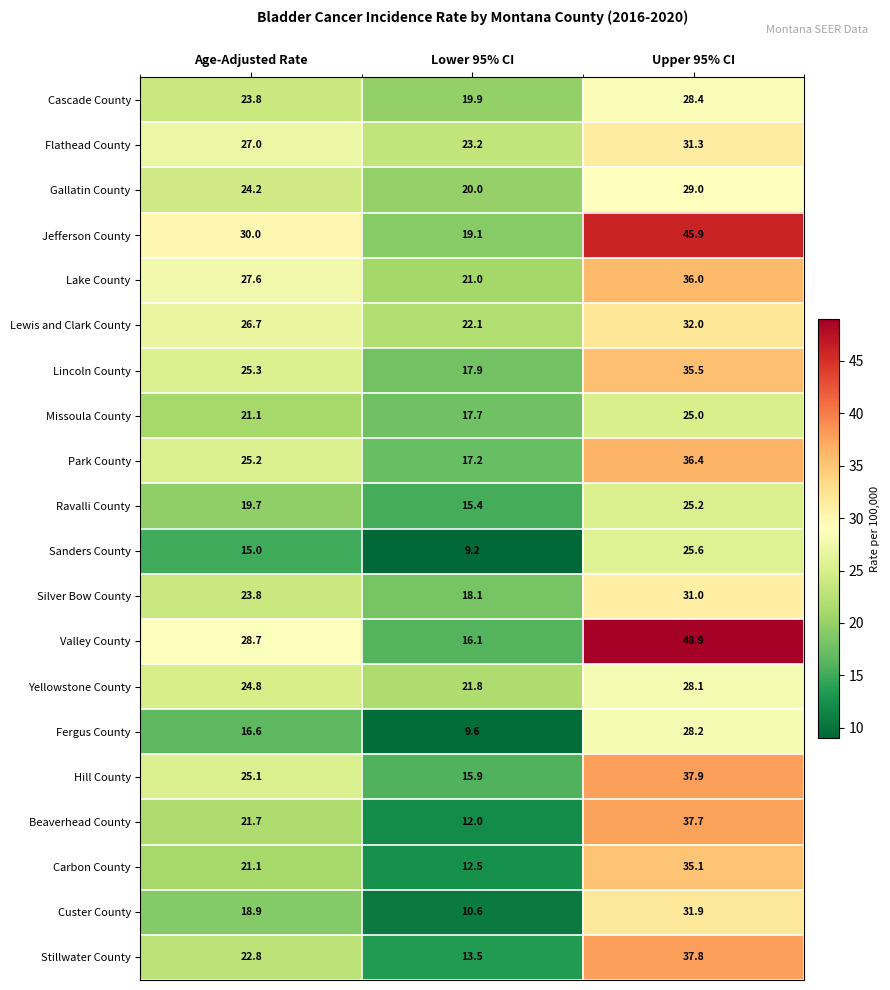

What is the smallest value displayed?

9.2